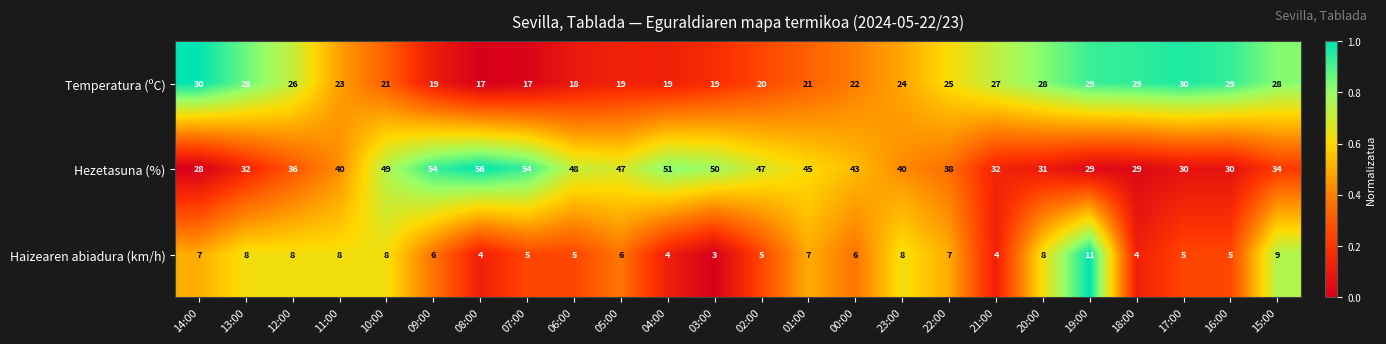

What is the average value of the Hezetasuna (%) series?

41